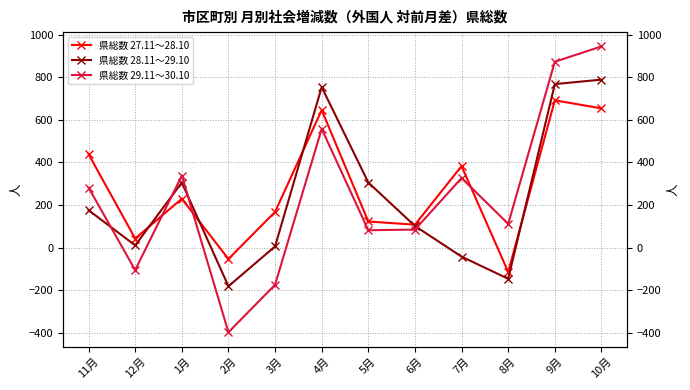

List the series in order of their overall mean, lowest first.

県総数 28.11～29.10, 県総数 29.11～30.10, 県総数 27.11～28.10